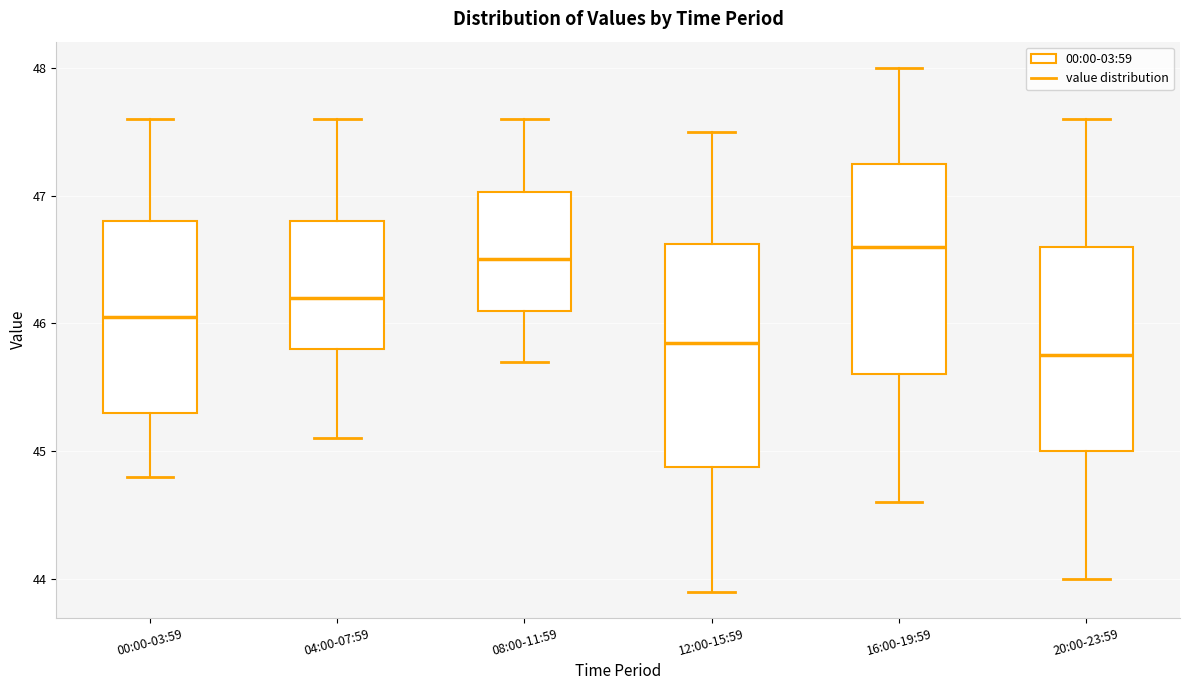

Which box's median line is the highest?

16:00-19:59